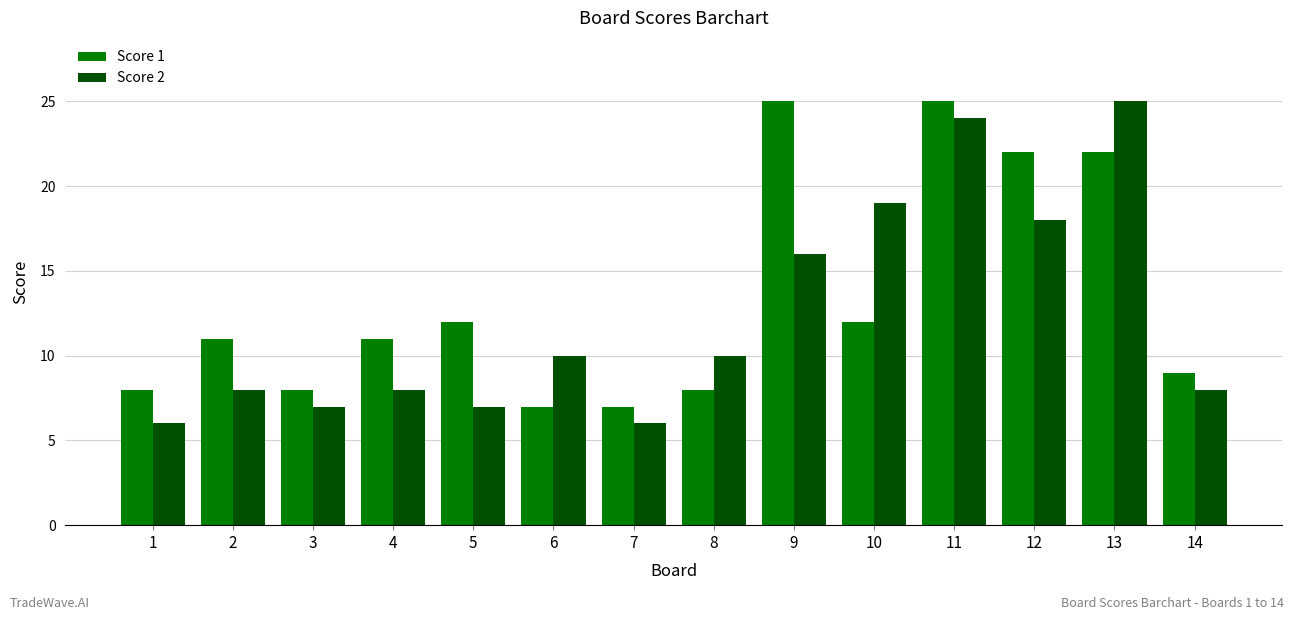

What is the smallest value displayed?

6